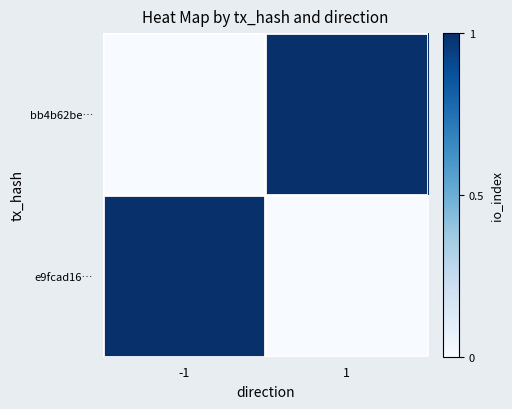

Which series has the largest range (max minus min)?

bb4b62be…